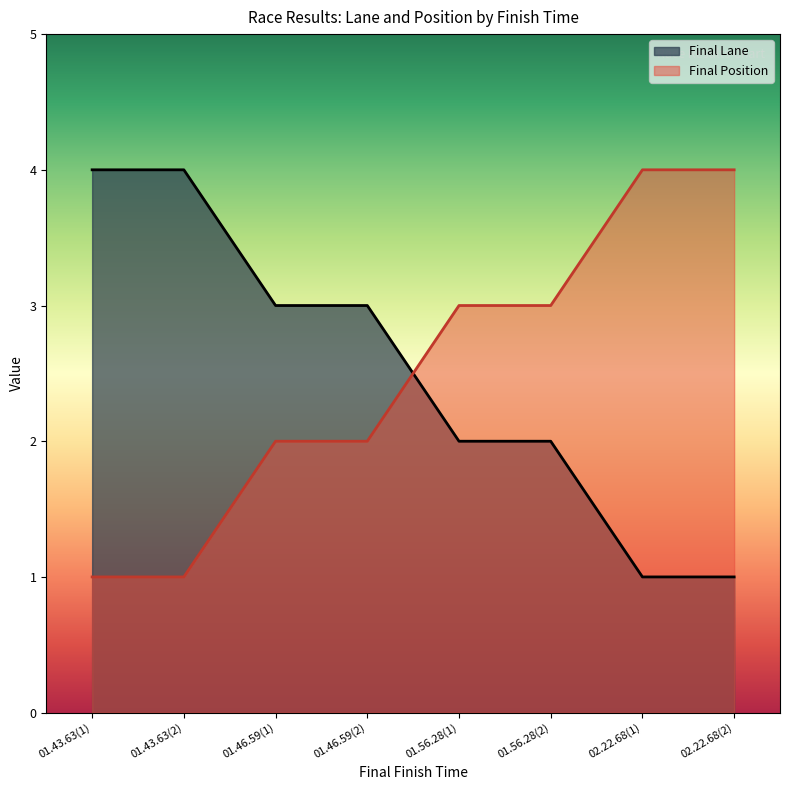

What is the maximum value shown in the chart?

4